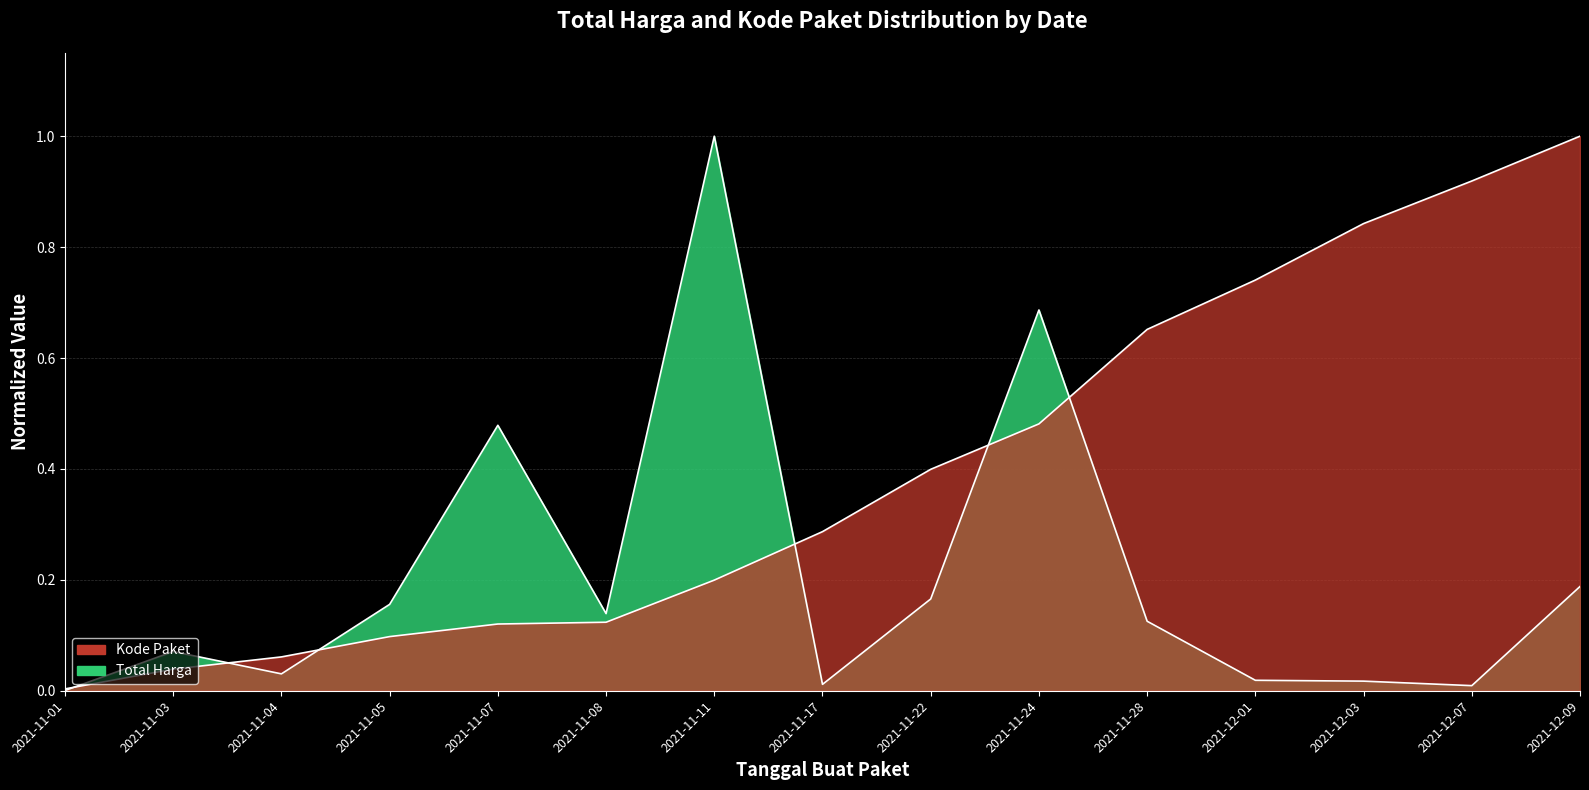

Does the chart have visible grid lines?

Yes